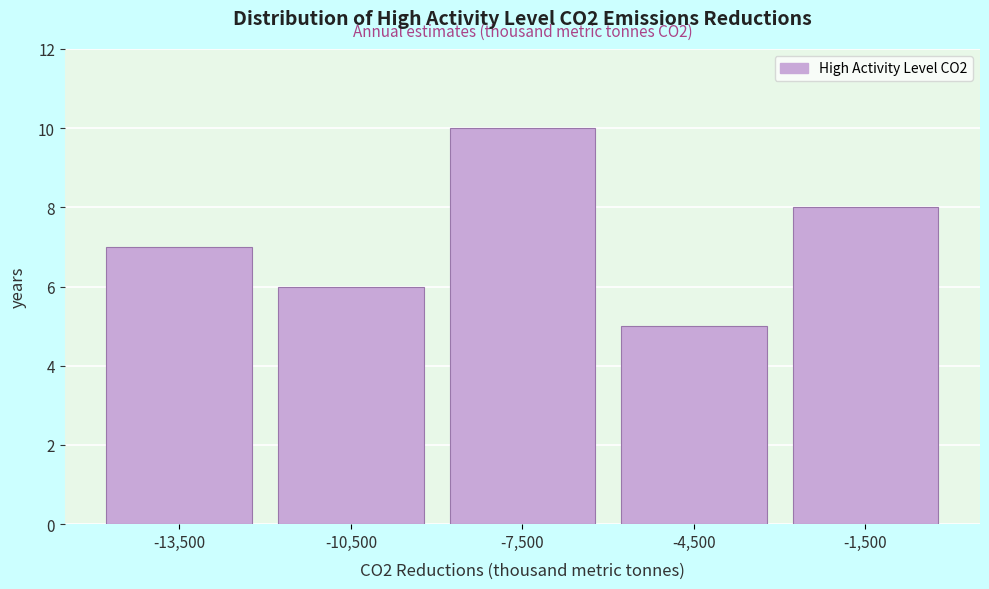

Reading left to right, list all the values displayed in this chart.

-13,500=7	-10,500=6	-7,500=10	-4,500=5	-1,500=8